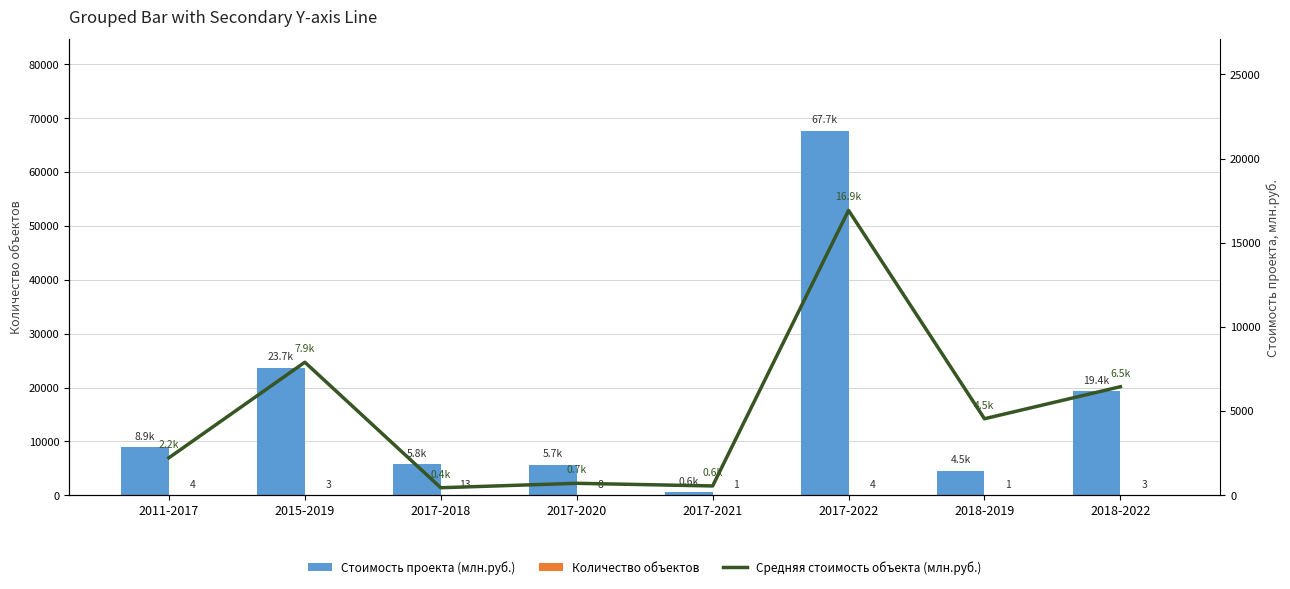

Rank the categories by Средняя стоимость объекта (млн.руб.) value from highest to lowest.

2017-2022, 2015-2019, 2018-2022, 2018-2019, 2011-2017, 2017-2020, 2017-2021, 2017-2018